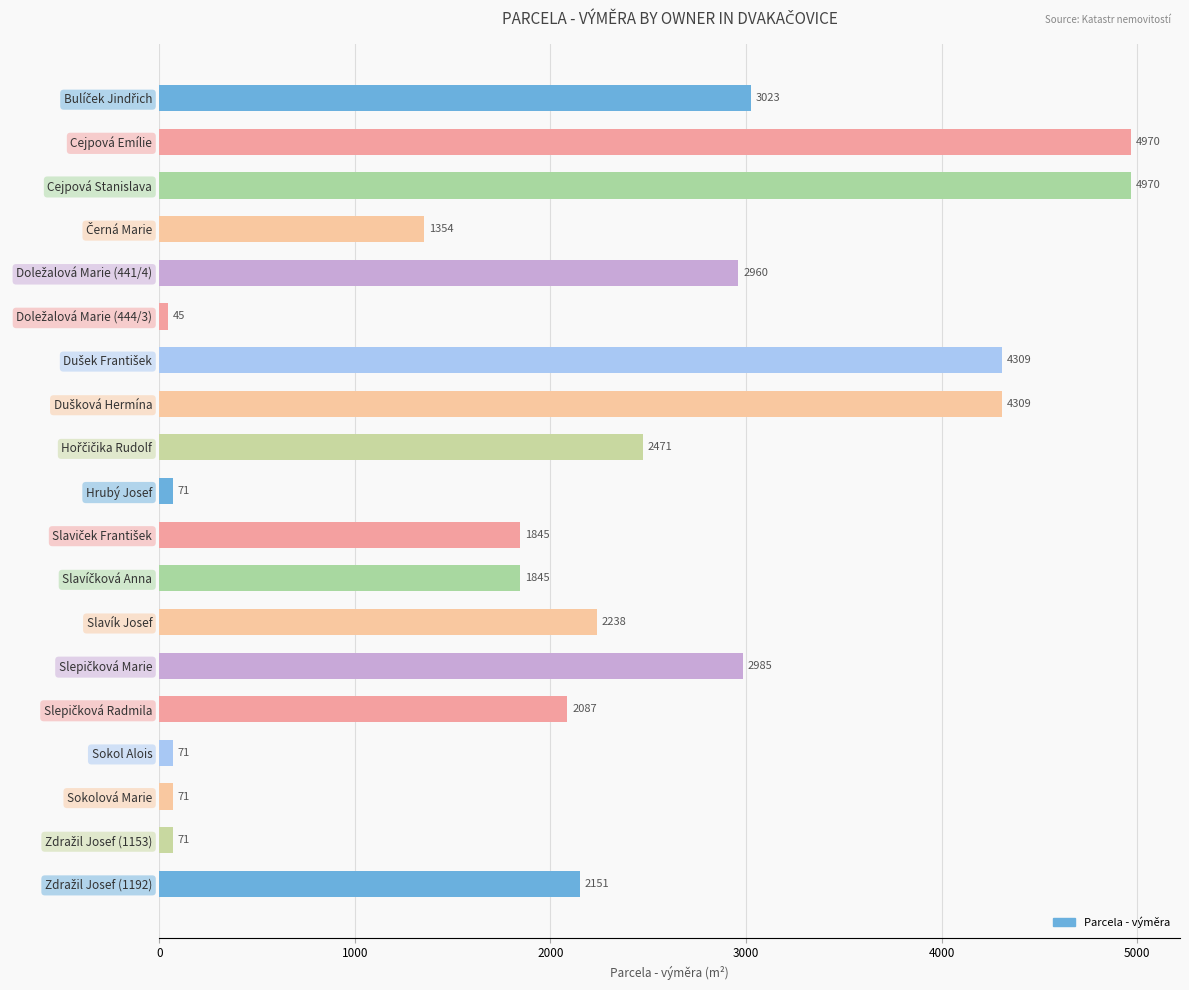

What is the label of the 10th bar from the top?

Hrubý Josef